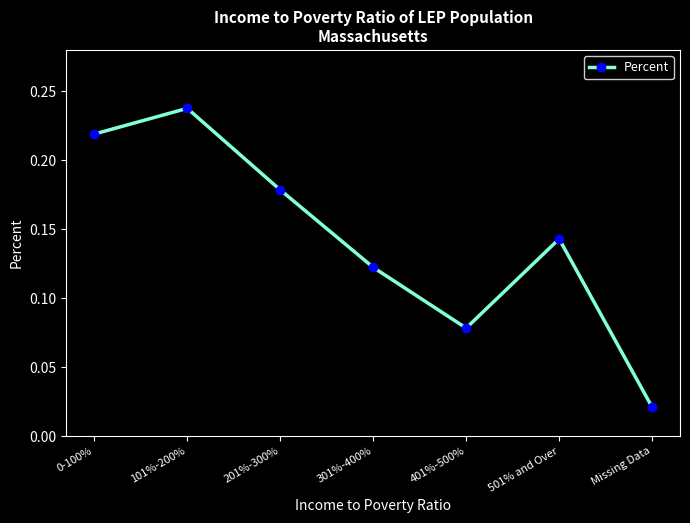

What is the sum of all values?

1.0